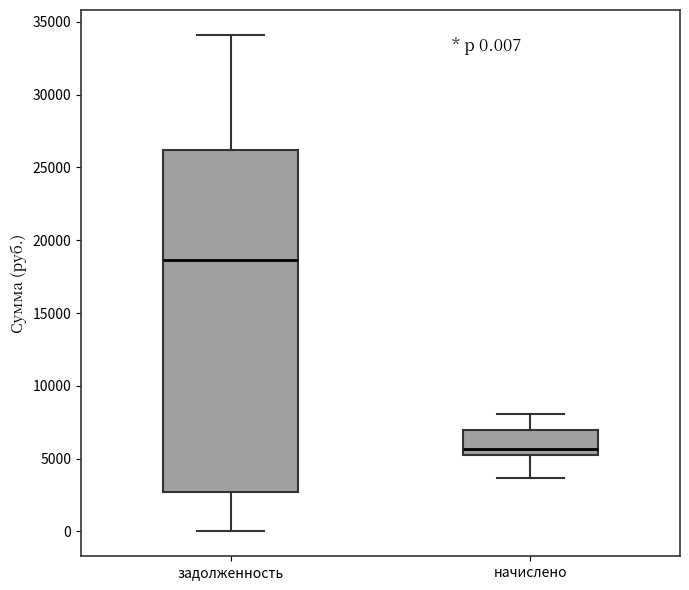

Which box's median line is the highest?

задолженность